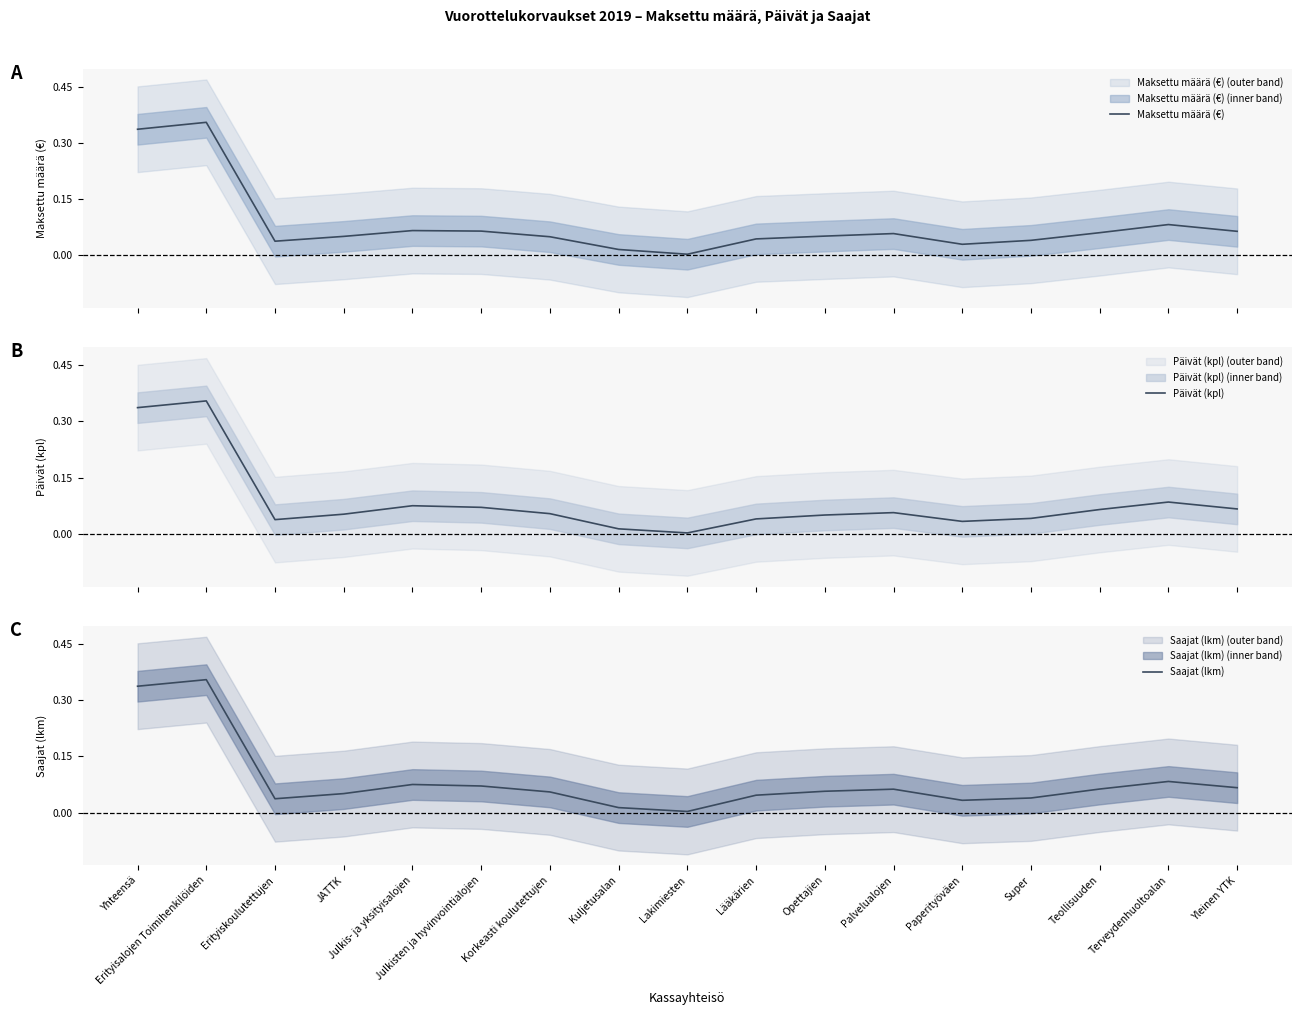

Reading left to right, extract all data points from this chart.

Maksettu määrä (€): 0.3	0.4	0.0	0.1	0.1	0.1	0.0	0.0	0.0	0.0	0.1	0.1	0.0	0.0	0.1	0.1	0.1
Päivät (kpl): 0.3	0.4	0.0	0.1	0.1	0.1	0.1	0.0	0.0	0.0	0.1	0.1	0.0	0.0	0.1	0.1	0.1
Saajat (lkm): 0.3	0.4	0.0	0.1	0.1	0.1	0.1	0.0	0.0	0.0	0.1	0.1	0.0	0.0	0.1	0.1	0.1